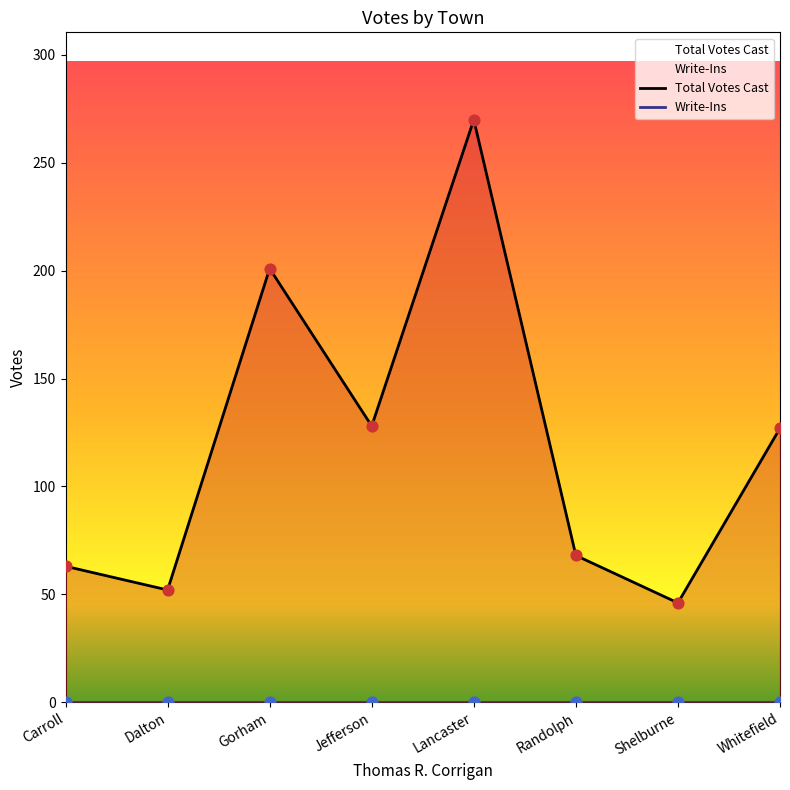

Is the value of Write-Ins at Shelburne greater than the value of Total Votes Cast at Dalton?

No